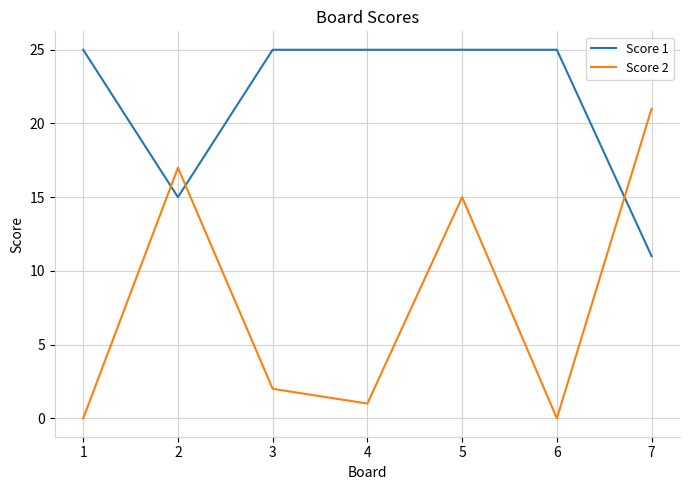

True or false: Score 2 and Score 1 cross at least once.

True